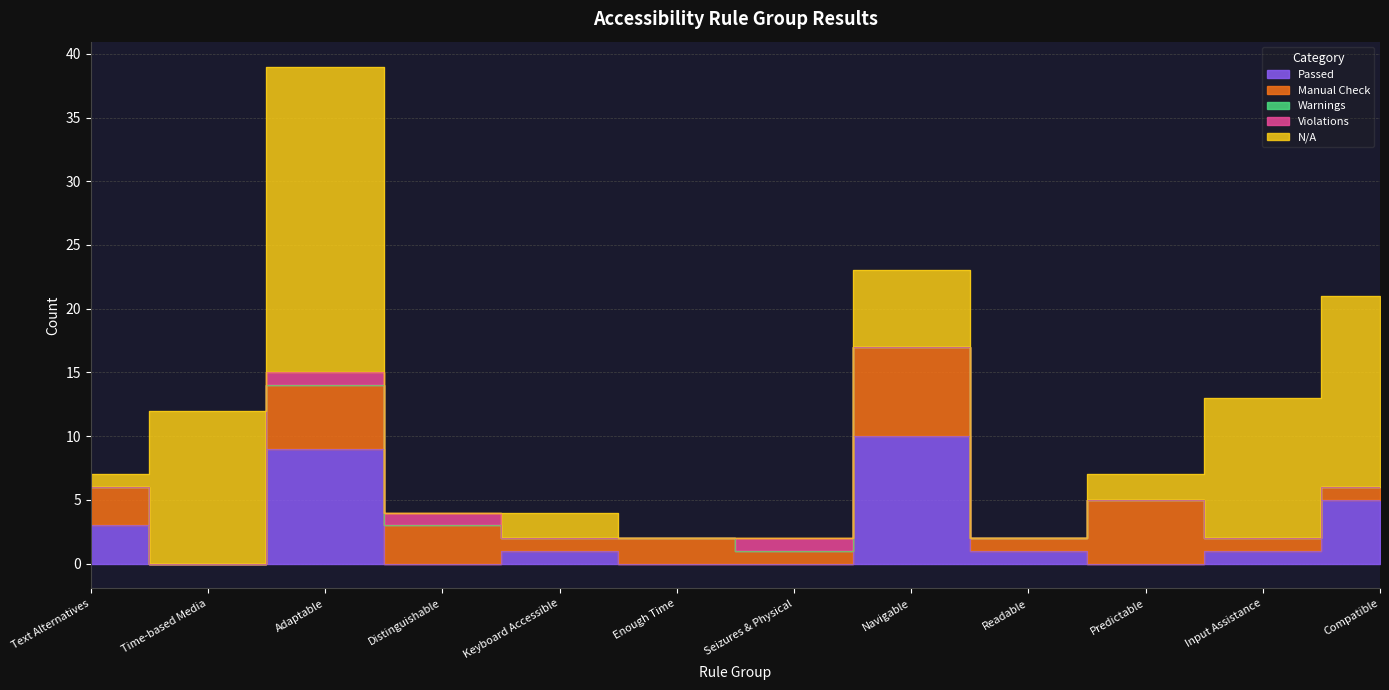

At which category is the sum across all series the highest?

Adaptable